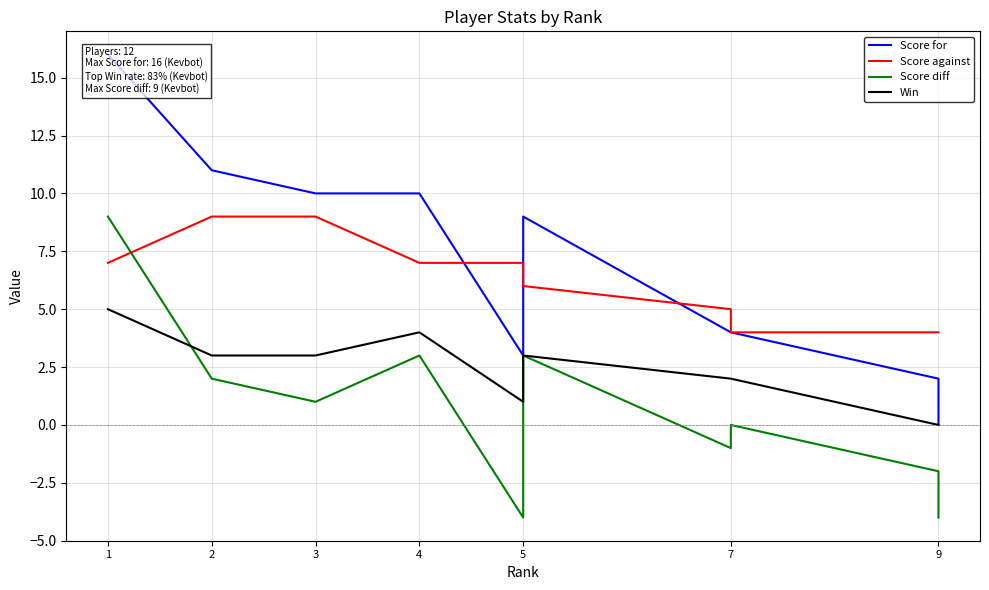

True or false: Score against and Score diff intersect in this chart.

True